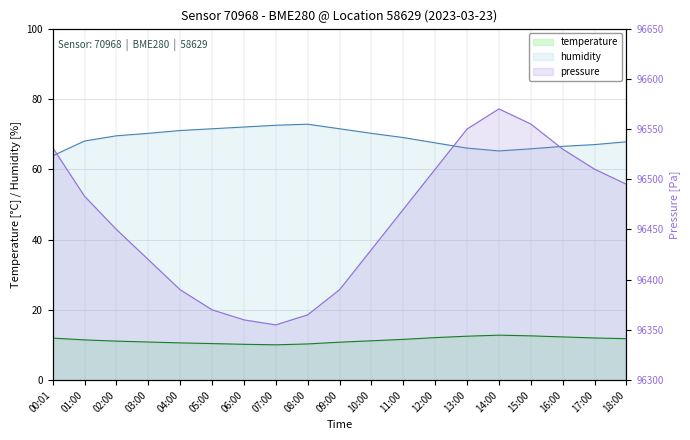

What is the difference between the second highest and minimum values in the pressure series?

200.0